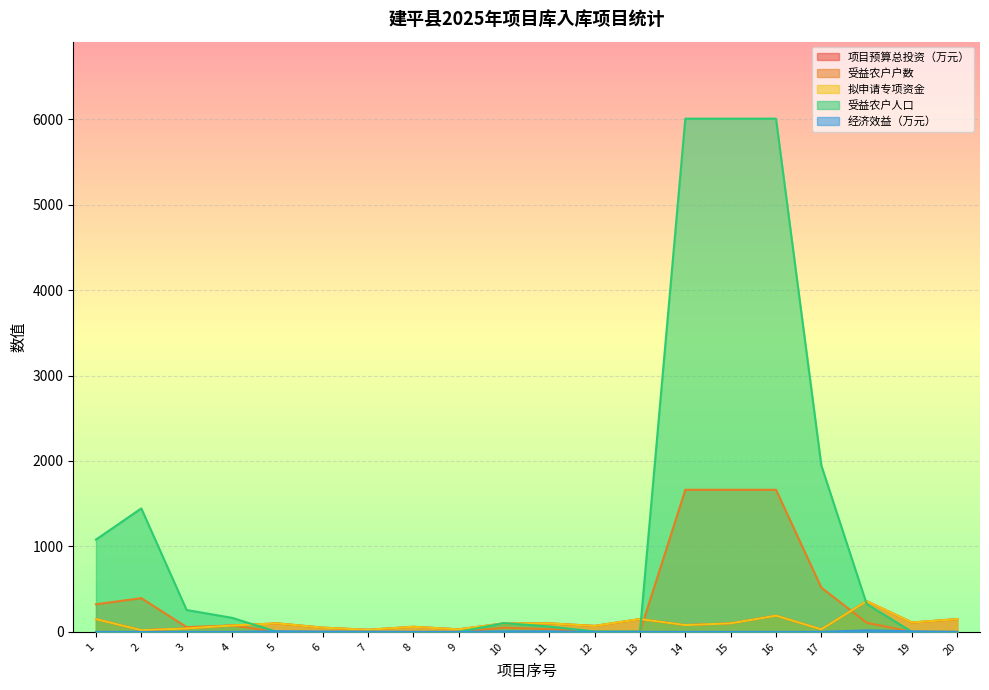

Which series has the widest spread of values?

受益农户人口